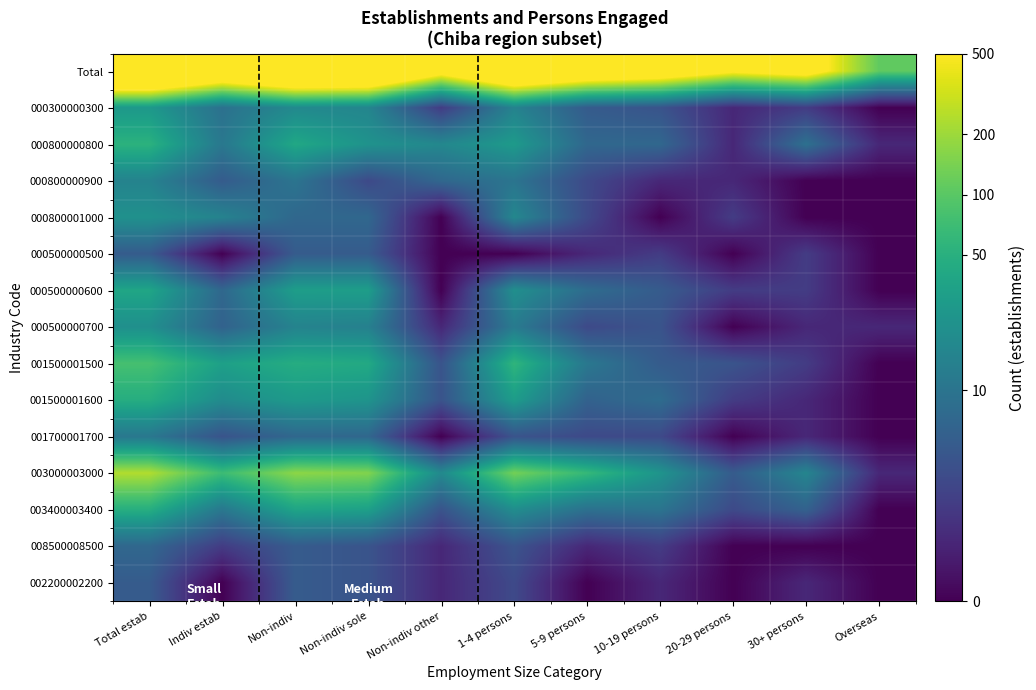

Reading left to right, list all the values displayed in this chart.

Total: Total estab=9.3	Indiv estab=7.9	Non-indiv=9.0	Non-indiv sole=8.9	Non-indiv other=6.8	1-4 persons=8.6	5-9 persons=7.8	10-19 persons=7.4	20-29 persons=6.4	30+ persons=6.9	Overseas=4.7
000300000300: Total estab=3.3	Indiv estab=2.3	Non-indiv=2.9	Non-indiv sole=2.8	Non-indiv other=1.1	1-4 persons=2.8	5-9 persons=1.8	10-19 persons=1.6	20-29 persons=0.7	30+ persons=1.1	Overseas=0.0
000800000800: Total estab=4.0	Indiv estab=2.5	Non-indiv=3.7	Non-indiv sole=3.2	Non-indiv other=2.9	1-4 persons=3.4	5-9 persons=2.1	10-19 persons=2.1	20-29 persons=0.7	30+ persons=2.3	Overseas=0.7
000800000900: Total estab=2.8	Indiv estab=1.8	Non-indiv=2.4	Non-indiv sole=1.4	Non-indiv other=2.1	1-4 persons=2.4	5-9 persons=1.4	10-19 persons=0.7	20-29 persons=0.7	30+ persons=0.0	Overseas=0.0
000800001000: Total estab=3.1	Indiv estab=2.8	Non-indiv=2.1	Non-indiv sole=2.1	Non-indiv other=0.0	1-4 persons=2.9	5-9 persons=1.4	10-19 persons=0.0	20-29 persons=1.1	30+ persons=0.0	Overseas=0.0
000500000500: Total estab=1.8	Indiv estab=0.0	Non-indiv=1.8	Non-indiv sole=1.8	Non-indiv other=0.0	1-4 persons=0.0	5-9 persons=0.7	10-19 persons=1.1	20-29 persons=0.0	30+ persons=1.1	Overseas=0.0
000500000600: Total estab=3.7	Indiv estab=2.1	Non-indiv=3.5	Non-indiv sole=3.5	Non-indiv other=0.0	1-4 persons=3.1	5-9 persons=2.2	10-19 persons=1.8	20-29 persons=1.1	30+ persons=1.1	Overseas=0.0
000500000700: Total estab=3.1	Indiv estab=1.9	Non-indiv=2.8	Non-indiv sole=2.7	Non-indiv other=0.7	1-4 persons=2.6	5-9 persons=1.4	10-19 persons=1.6	20-29 persons=0.0	30+ persons=0.7	Overseas=0.7
001500001500: Total estab=4.4	Indiv estab=3.5	Non-indiv=3.9	Non-indiv sole=3.8	Non-indiv other=1.6	1-4 persons=4.1	5-9 persons=2.5	10-19 persons=1.8	20-29 persons=1.6	30+ persons=1.1	Overseas=0.0
001500001600: Total estab=3.9	Indiv estab=3.0	Non-indiv=3.4	Non-indiv sole=3.2	Non-indiv other=1.6	1-4 persons=3.4	5-9 persons=1.9	10-19 persons=2.2	20-29 persons=1.1	30+ persons=0.7	Overseas=0.0
001700001700: Total estab=2.5	Indiv estab=1.6	Non-indiv=2.1	Non-indiv sole=2.1	Non-indiv other=0.0	1-4 persons=1.6	5-9 persons=1.4	10-19 persons=1.4	20-29 persons=0.0	30+ persons=0.7	Overseas=0.0
003000003000: Total estab=5.5	Indiv estab=4.3	Non-indiv=5.2	Non-indiv sole=5.0	Non-indiv other=2.9	1-4 persons=4.9	5-9 persons=4.2	10-19 persons=3.2	20-29 persons=1.8	30+ persons=2.8	Overseas=0.7
003400003400: Total estab=3.9	Indiv estab=2.5	Non-indiv=3.6	Non-indiv sole=3.5	Non-indiv other=1.6	1-4 persons=3.0	5-9 persons=2.3	10-19 persons=2.4	20-29 persons=1.4	30+ persons=1.9	Overseas=0.0
008500008500: Total estab=2.1	Indiv estab=1.1	Non-indiv=1.8	Non-indiv sole=1.6	Non-indiv other=0.7	1-4 persons=1.6	5-9 persons=0.7	10-19 persons=1.1	20-29 persons=0.0	30+ persons=0.0	Overseas=0.0
002200002200: Total estab=1.8	Indiv estab=0.0	Non-indiv=1.8	Non-indiv sole=1.6	Non-indiv other=0.7	1-4 persons=1.4	5-9 persons=0.0	10-19 persons=0.7	20-29 persons=0.0	30+ persons=0.7	Overseas=0.0